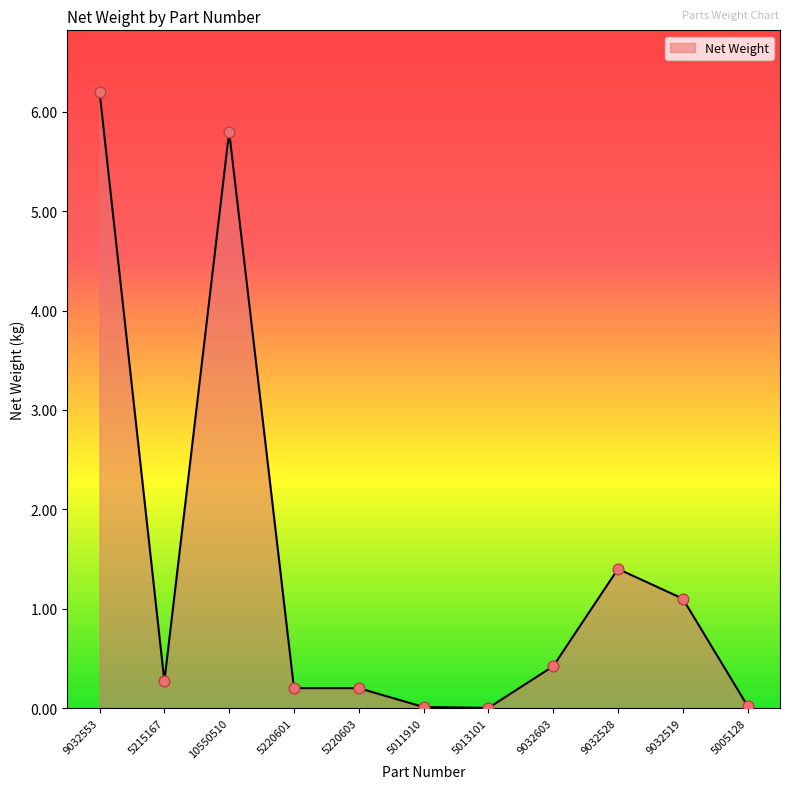

What is the change in value from 10550510 to 5220601?

-5.6